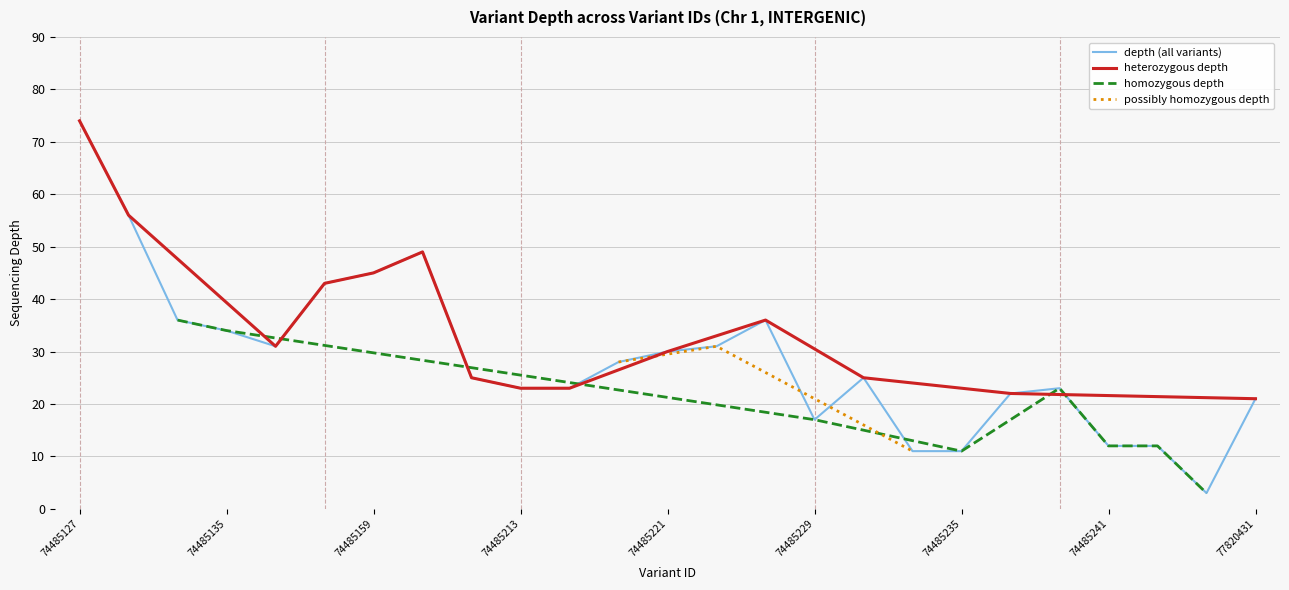

At which category does the data reach its first local peak?

74485161